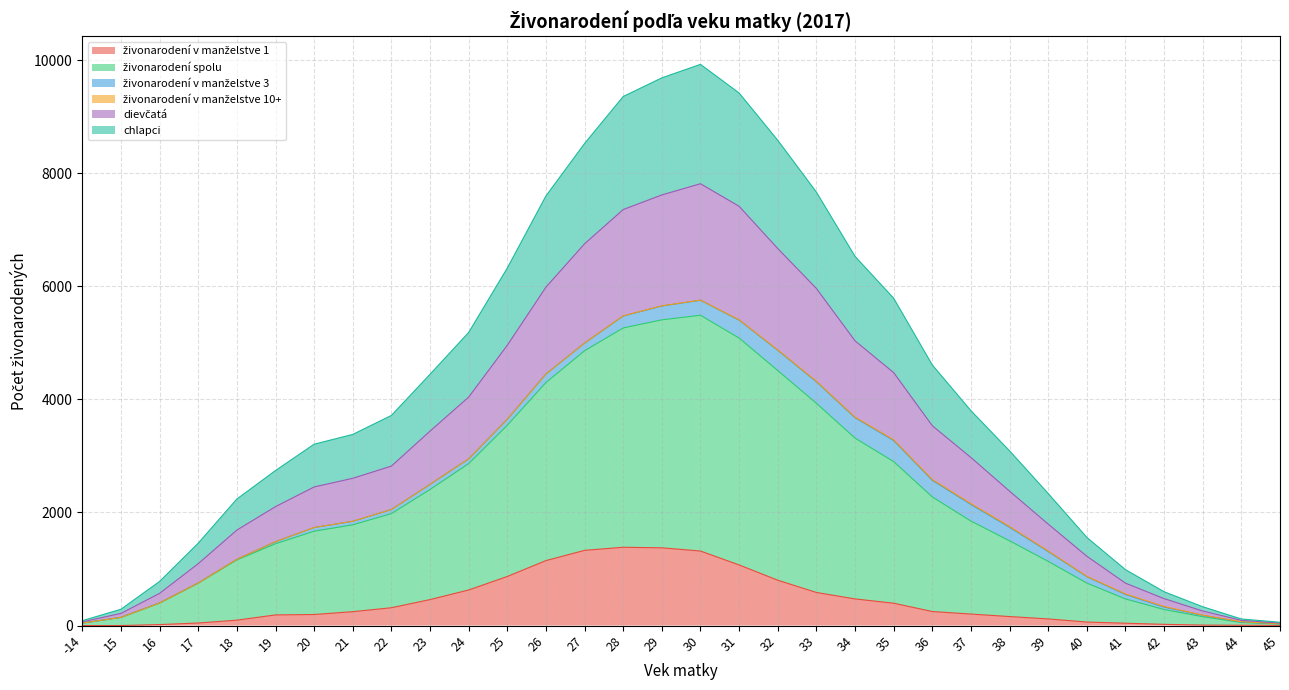

What is the value of the dievčatá point at the 10th from the left?

3440